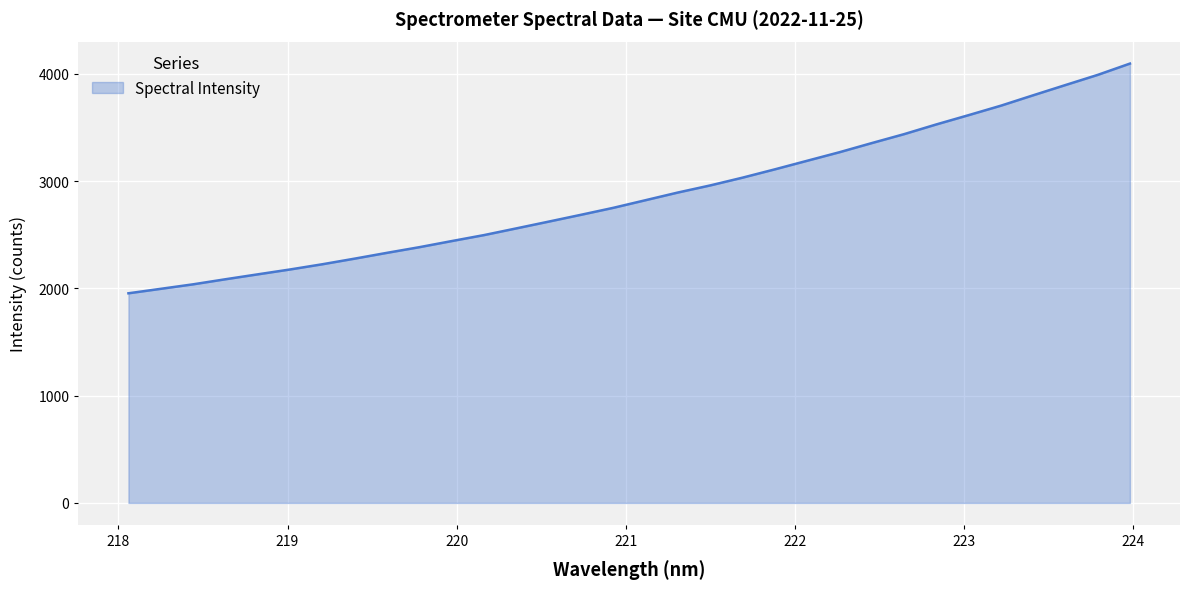

What is the maximum value shown in the chart?

4097.0